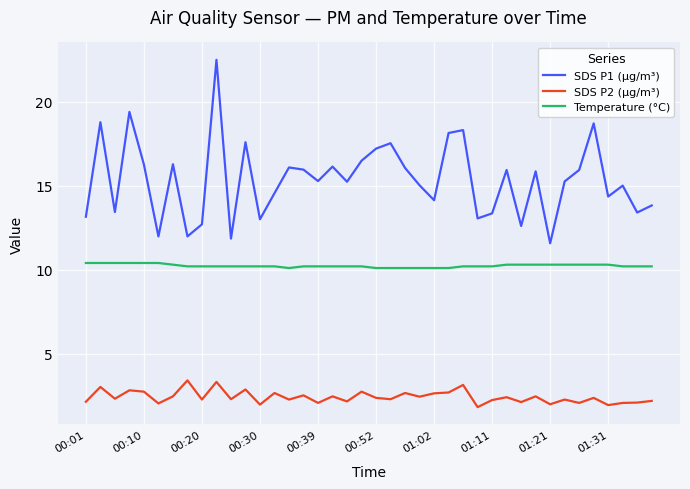

What is the lowest value of the SDS P2 (µg/m³) series?

1.8